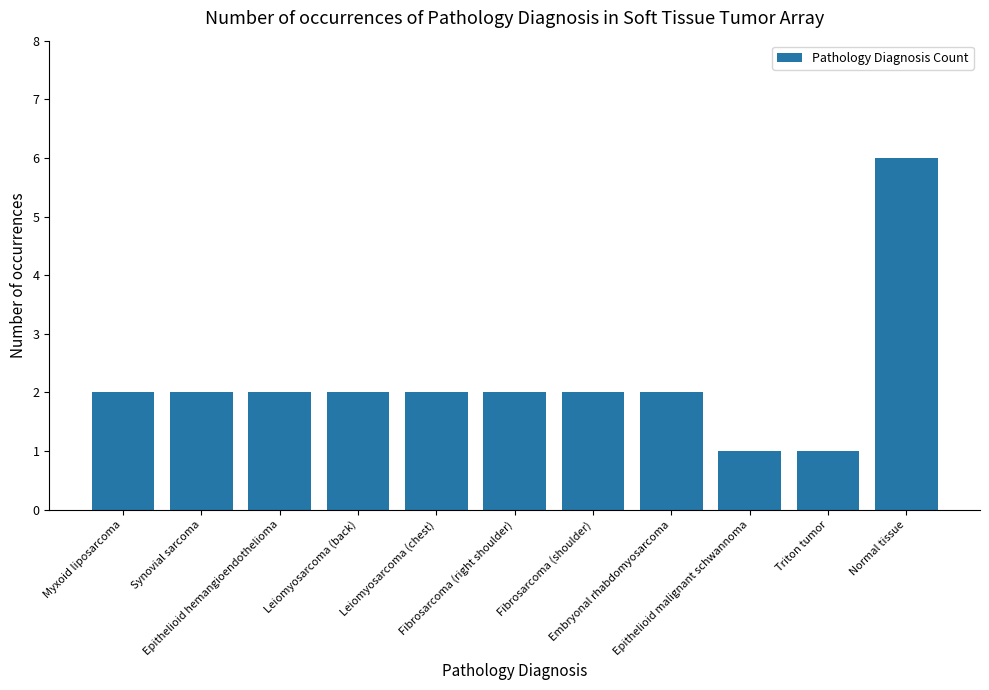

What is the sum of all values?

24